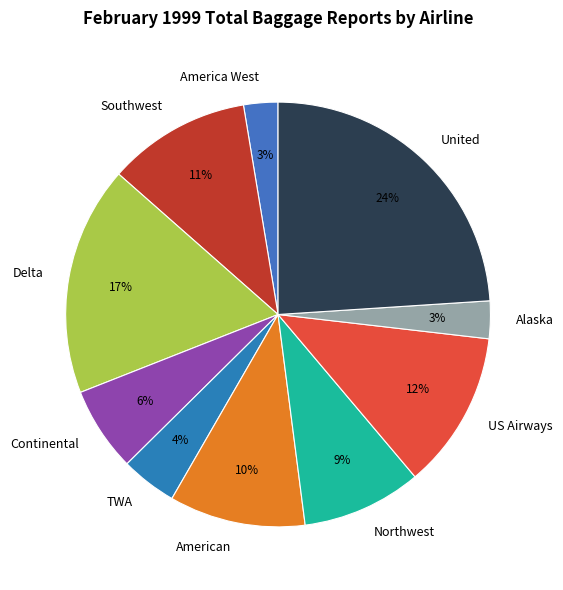

To the nearest percent, what percentage of the pie is TWA?

4%